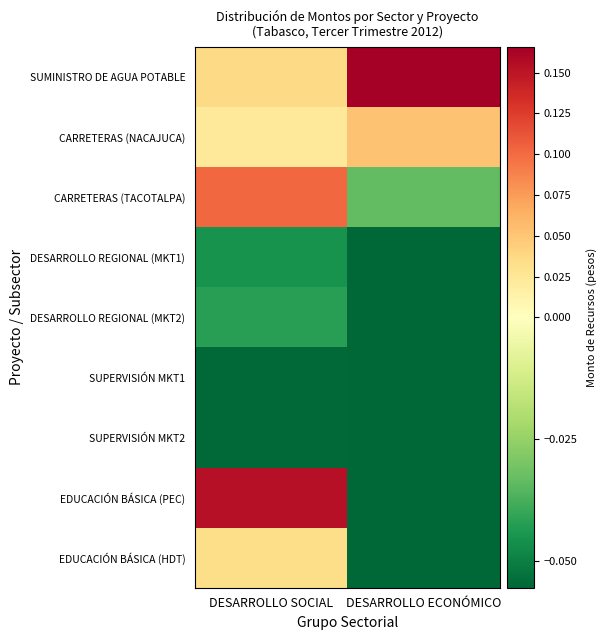

Which series has the largest total across all categories?

SUMINISTRO DE AGUA POTABLE